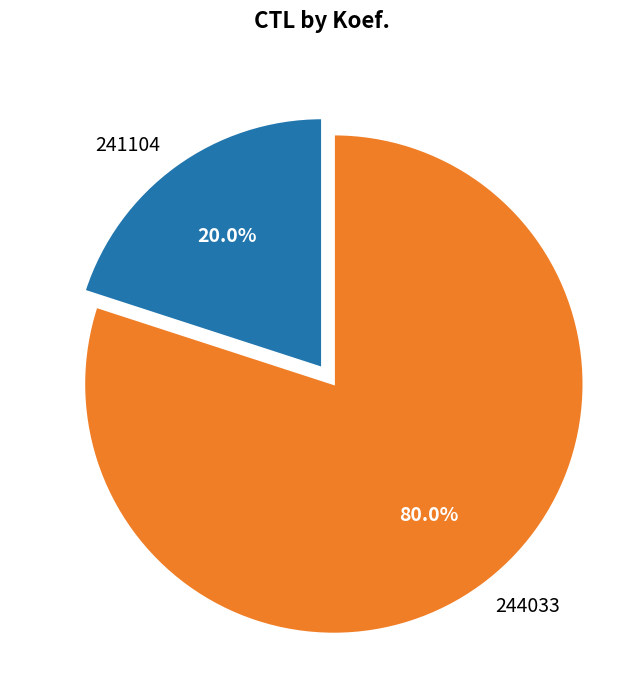

What is the largest slice in the pie chart?

244033